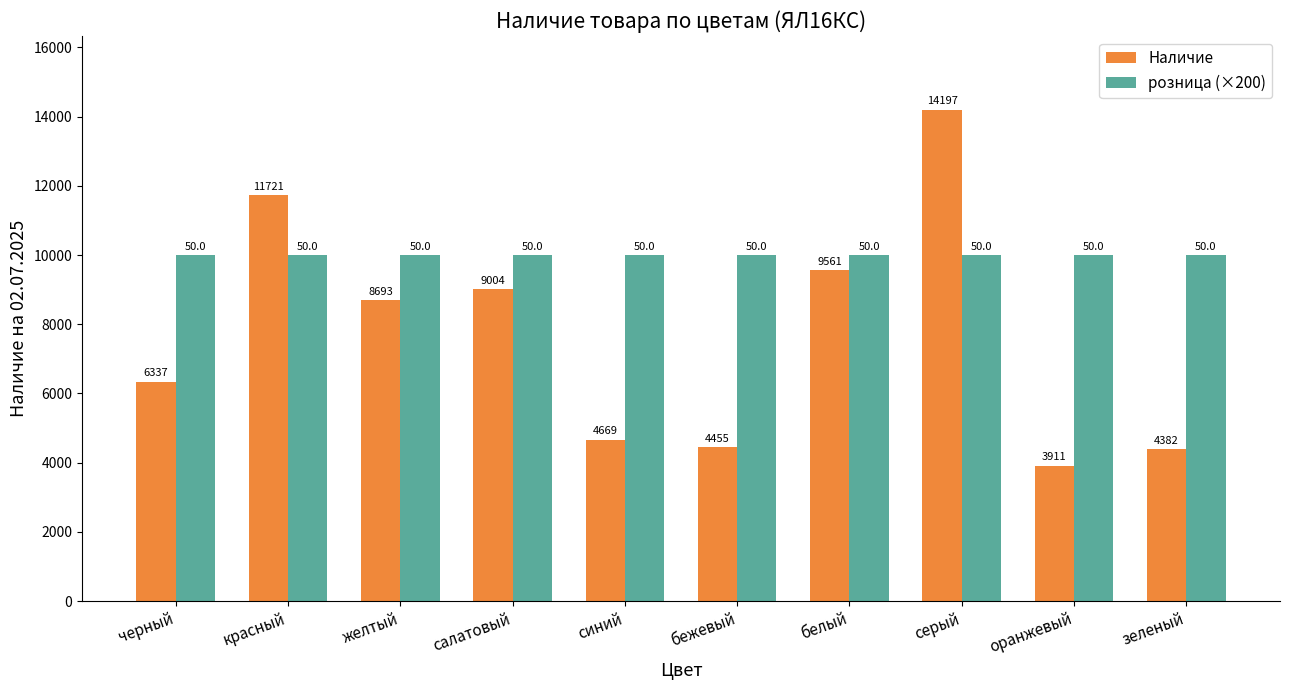

Reading left to right, transcribe all the data shown in this chart.

Наличие: черный=6337	красный=11721	желтый=8693	салатовый=9004	синий=4669	бежевый=4455	белый=9561	серый=14197	оранжевый=3911	зеленый=4382
розница (×200): черный=10000	красный=10000	желтый=10000	салатовый=10000	синий=10000	бежевый=10000	белый=10000	серый=10000	оранжевый=10000	зеленый=10000